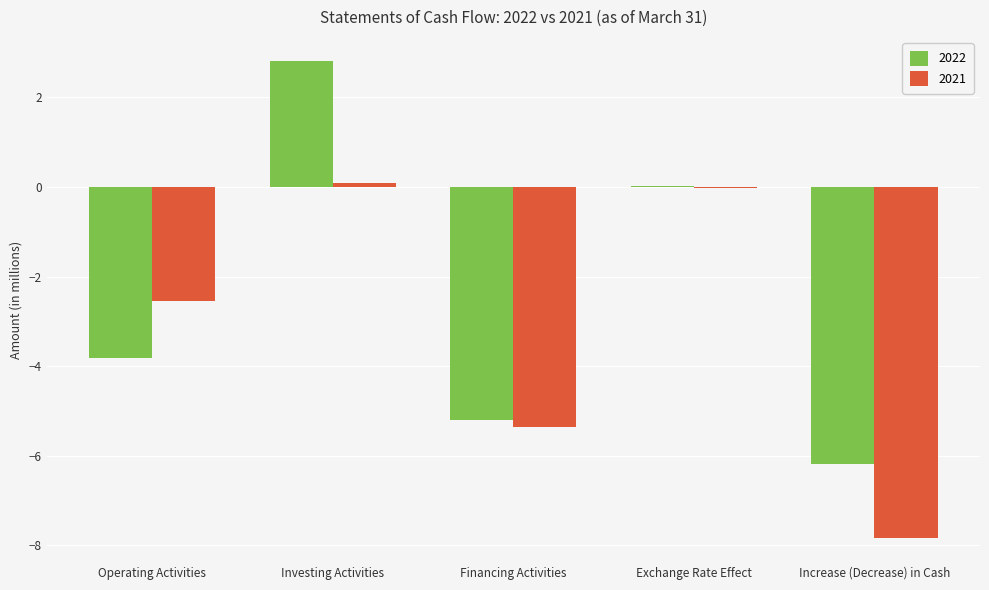

What is the highest value of the 2021 series?

0.1